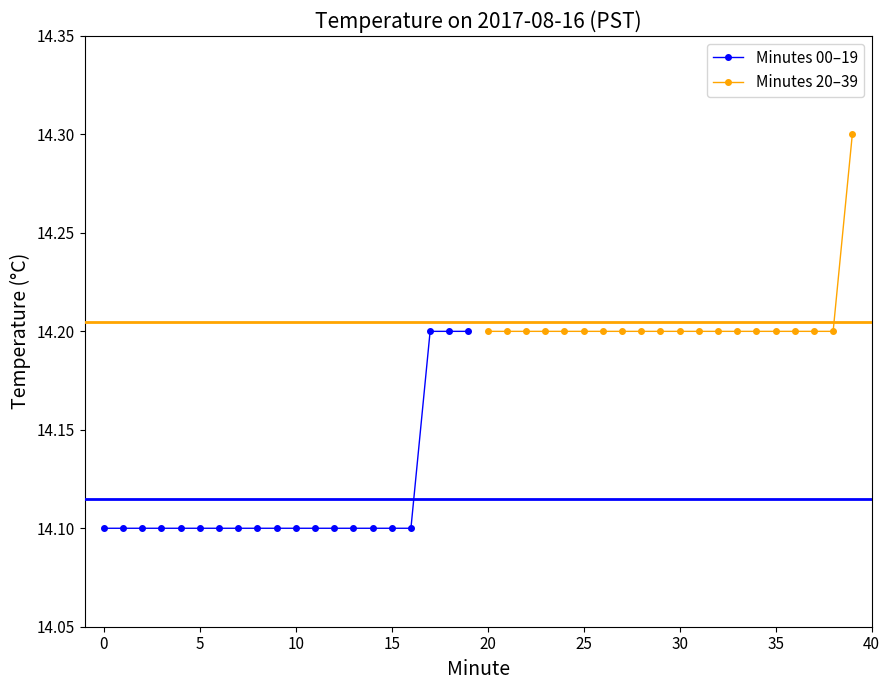

True or false: Minutes 20–39 has more than 0 points higher than both neighbors.

False